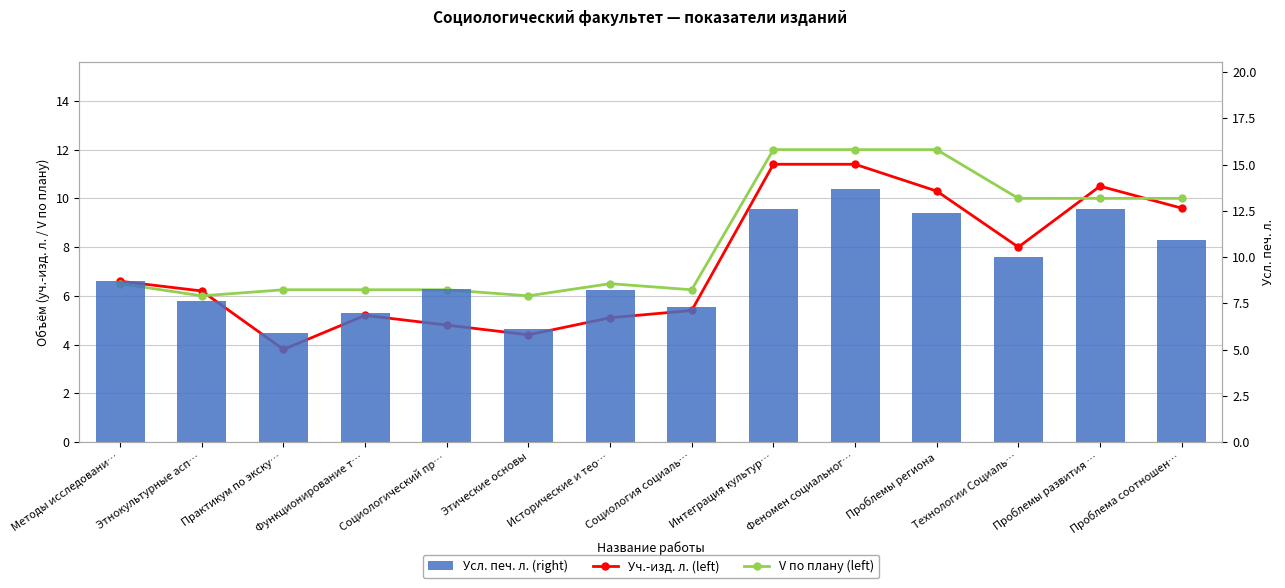

What is the difference between the second highest and second lowest values in the Усл. печ. л. (right) series?

6.5